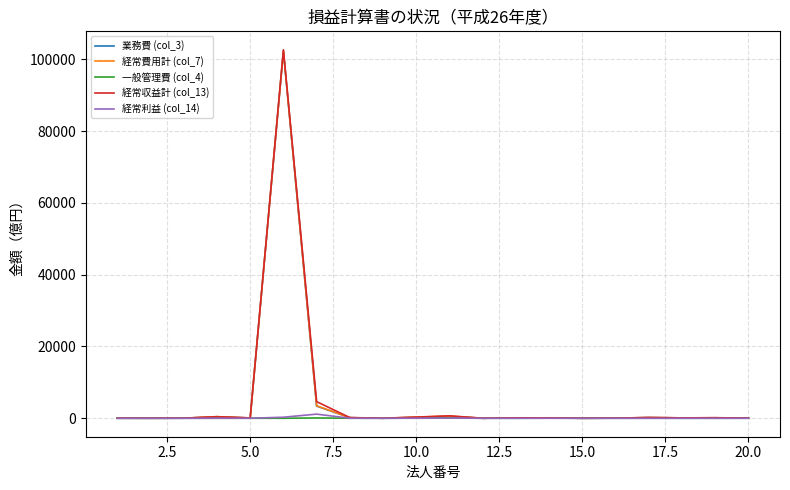

Which series has the largest range (max minus min)?

経常収益計 (col_13)